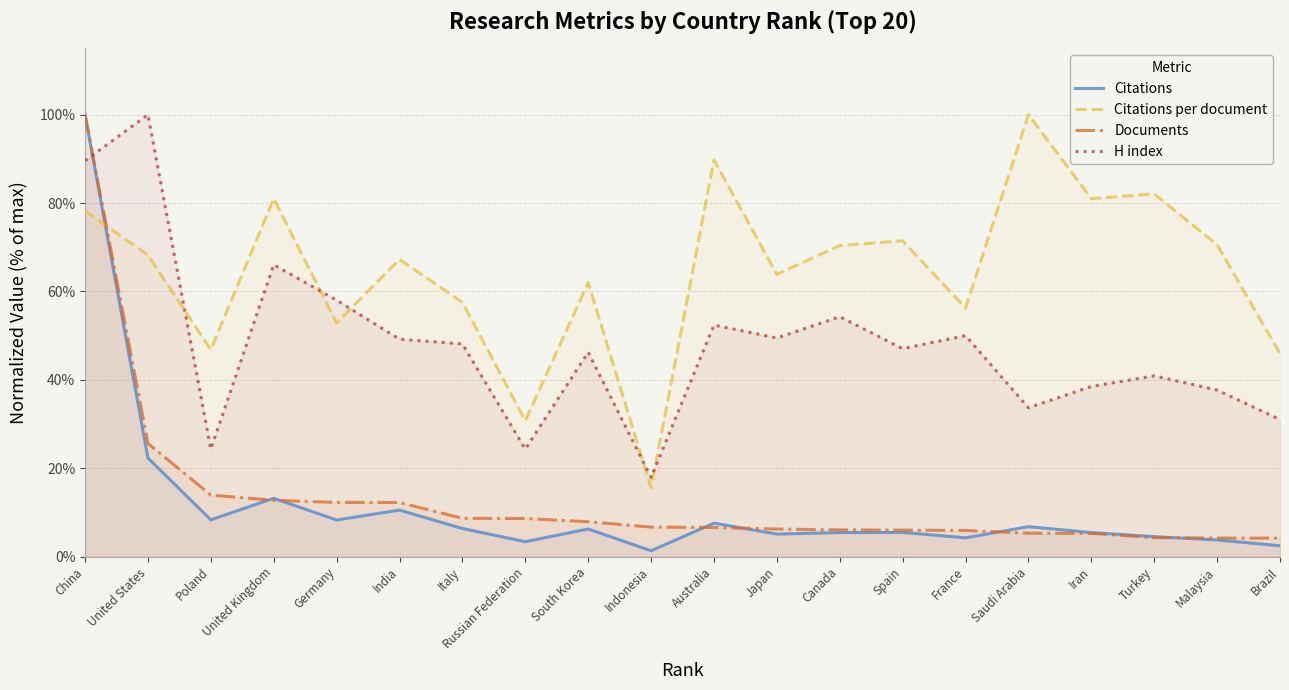

After their last crossing, which series has the higher values: Documents or Citations?

Documents